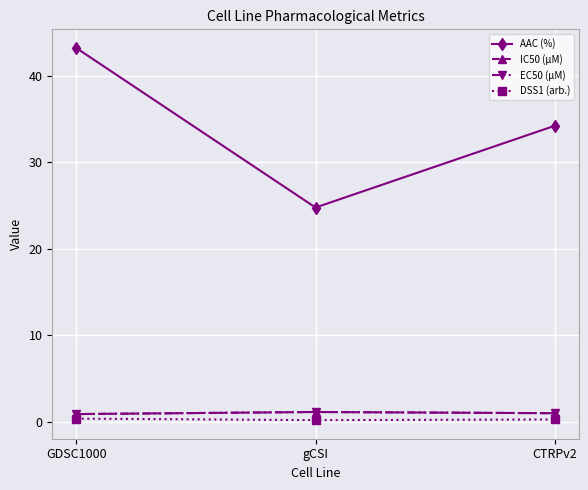

The value of EC50 (µM) at gCSI is 1.2. True or false?

True